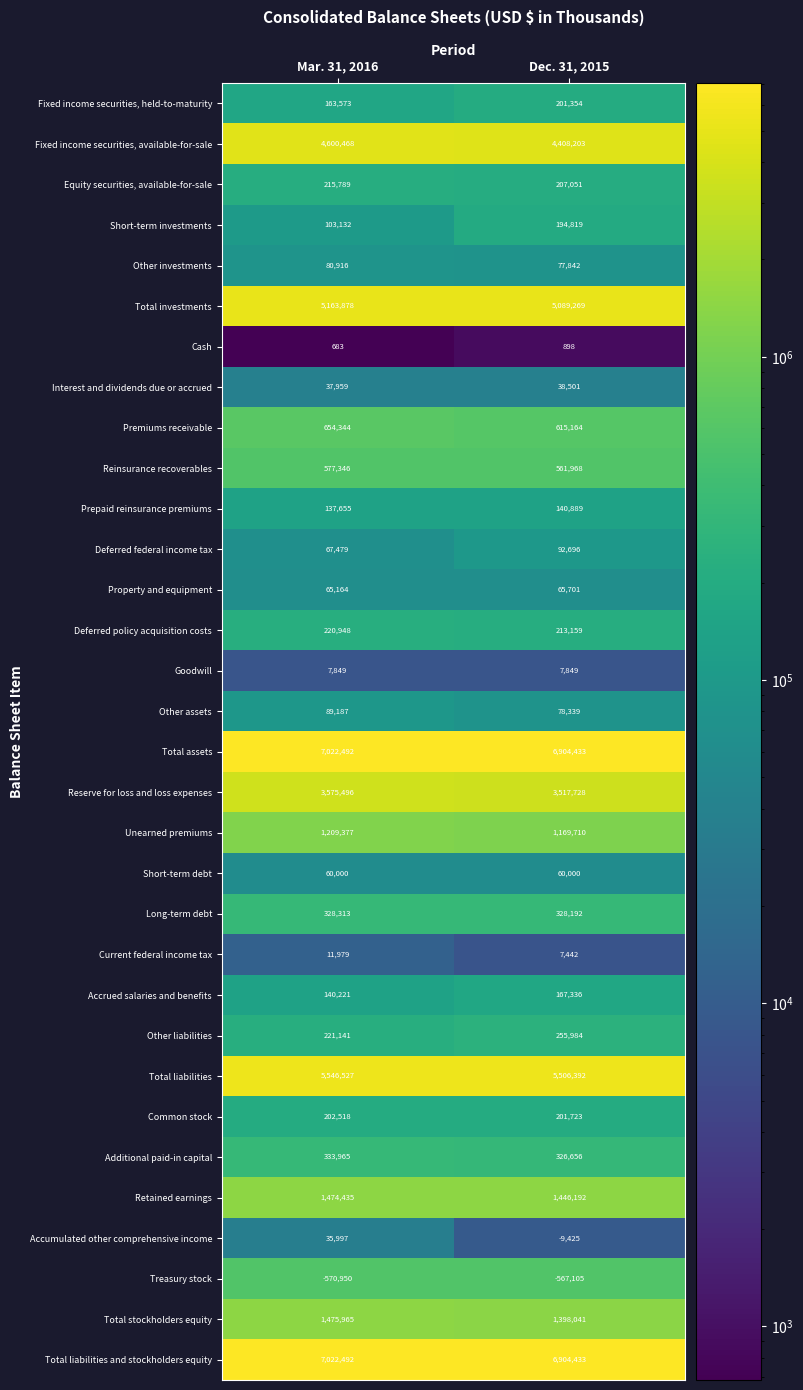

What is the minimum value shown in the chart?

-570950